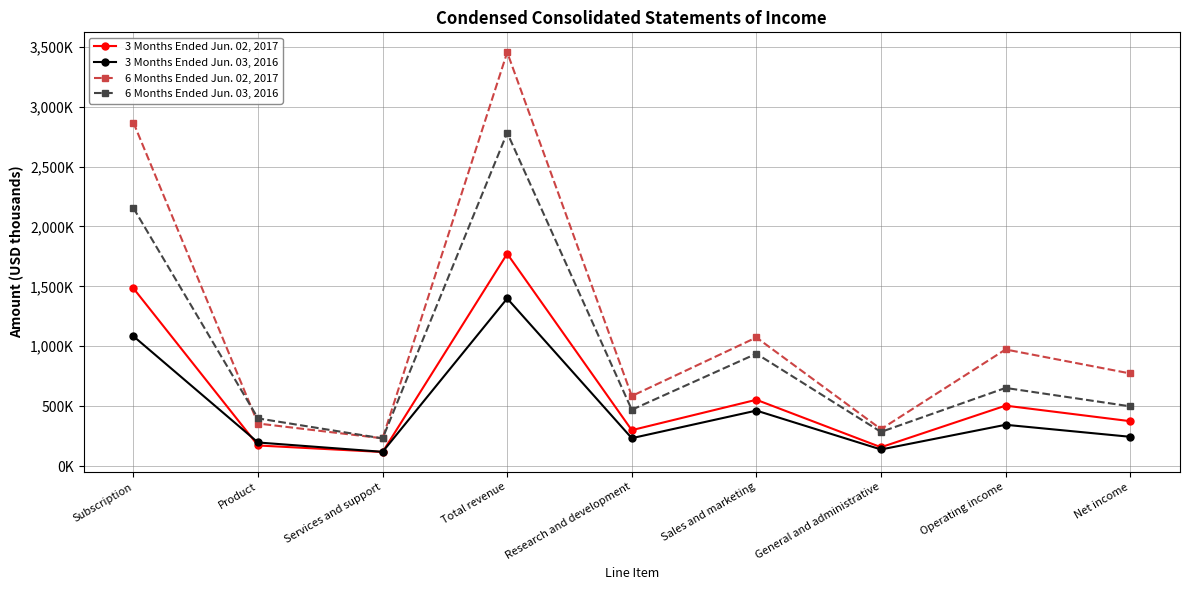

What is the total value across all series at Subscription?

7588902